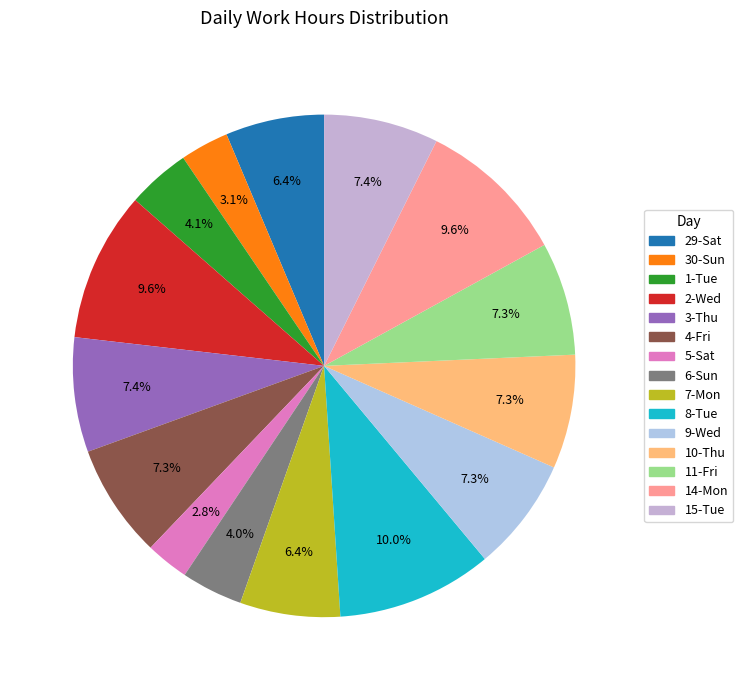

Rank the categories by value from highest to lowest.

8-Tue, 2-Wed, 14-Mon, 15-Tue, 3-Thu, 10-Thu, 9-Wed, 4-Fri, 11-Fri, 7-Mon, 29-Sat, 1-Tue, 6-Sun, 30-Sun, 5-Sat